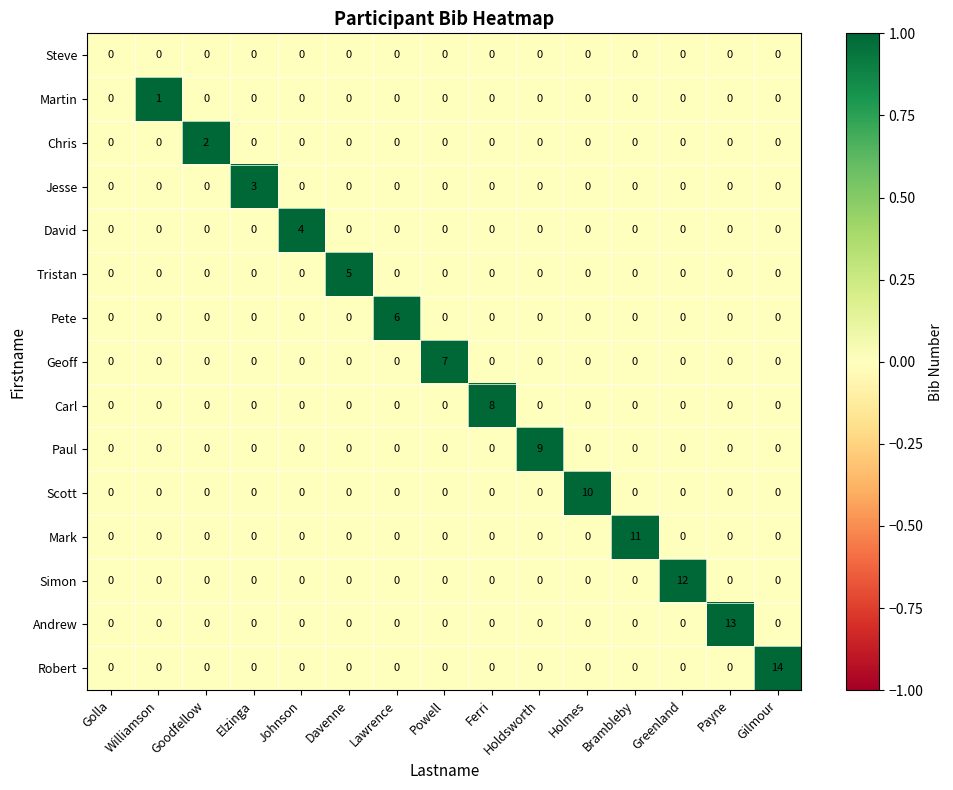

Which category has the highest value across all series?

Gilmour